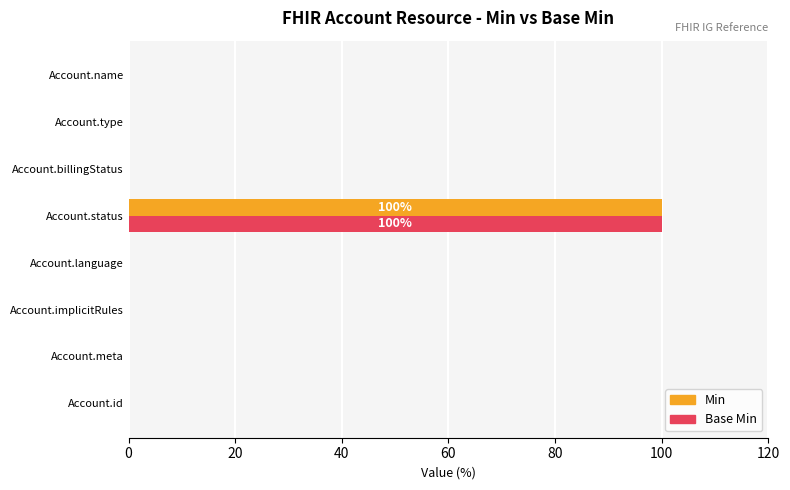

At which category does the chart reach its peak across all series?

Account.status